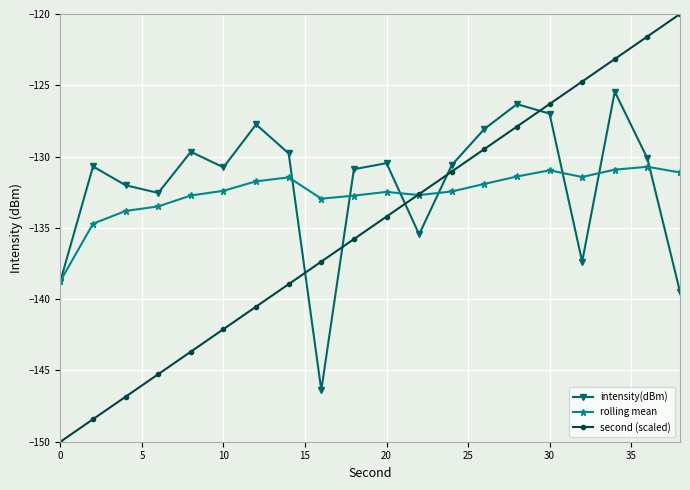

What is the value of the rolling mean point at the 15th from the left?

-131.4